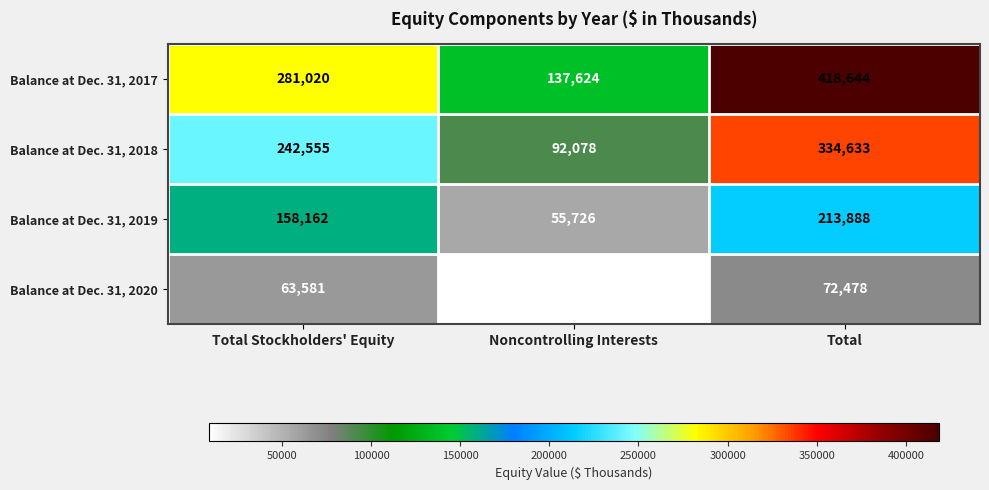

At which category is the sum across all series the highest?

Total